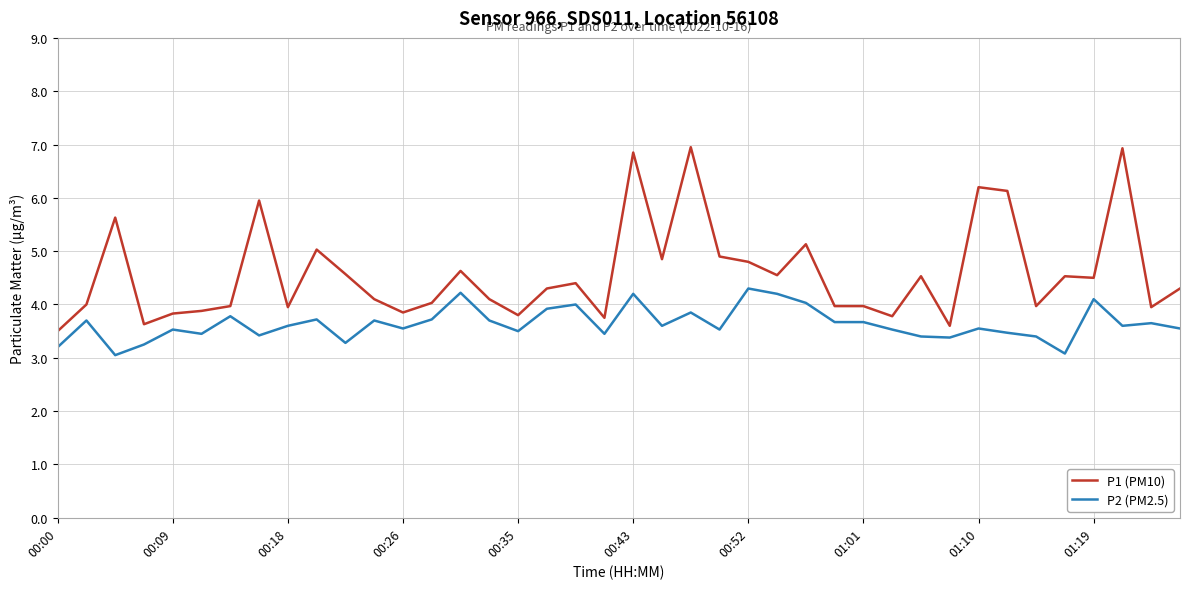

Which series has the widest spread of values?

P1 (PM10)